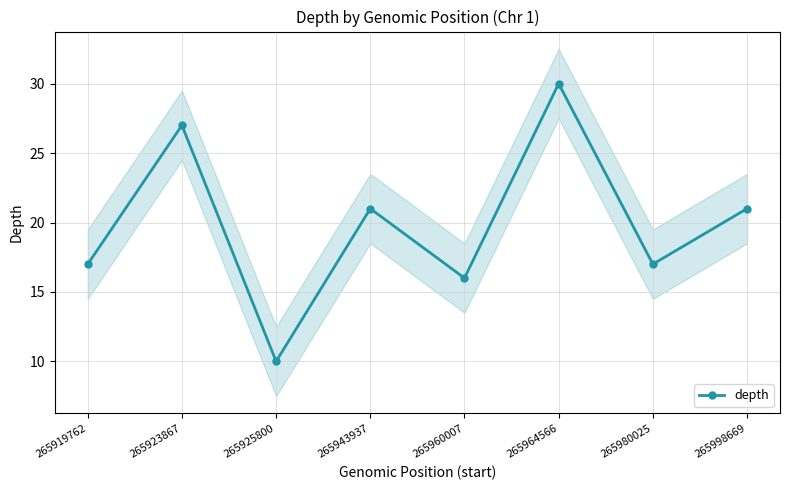

Which label corresponds to the smallest value in the chart?

265925800